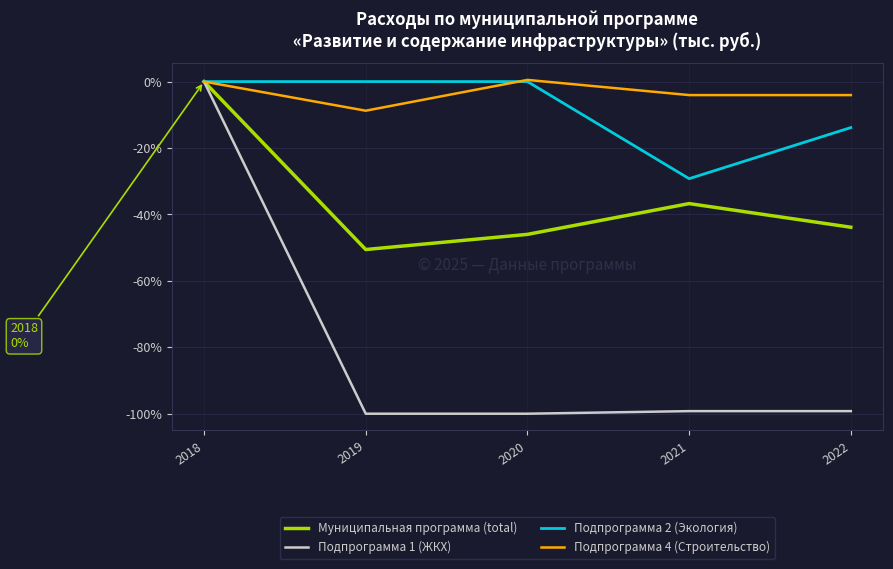

How many values in the Муниципальная программа (total) series are below -43?

3